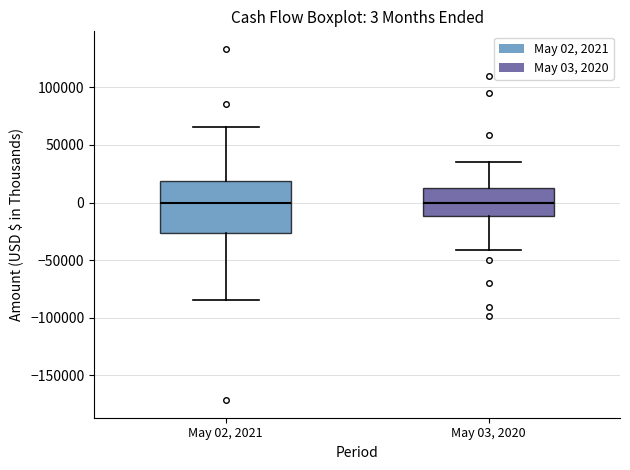

Which box is the tallest, from its lower edge to its upper edge?

May 02, 2021